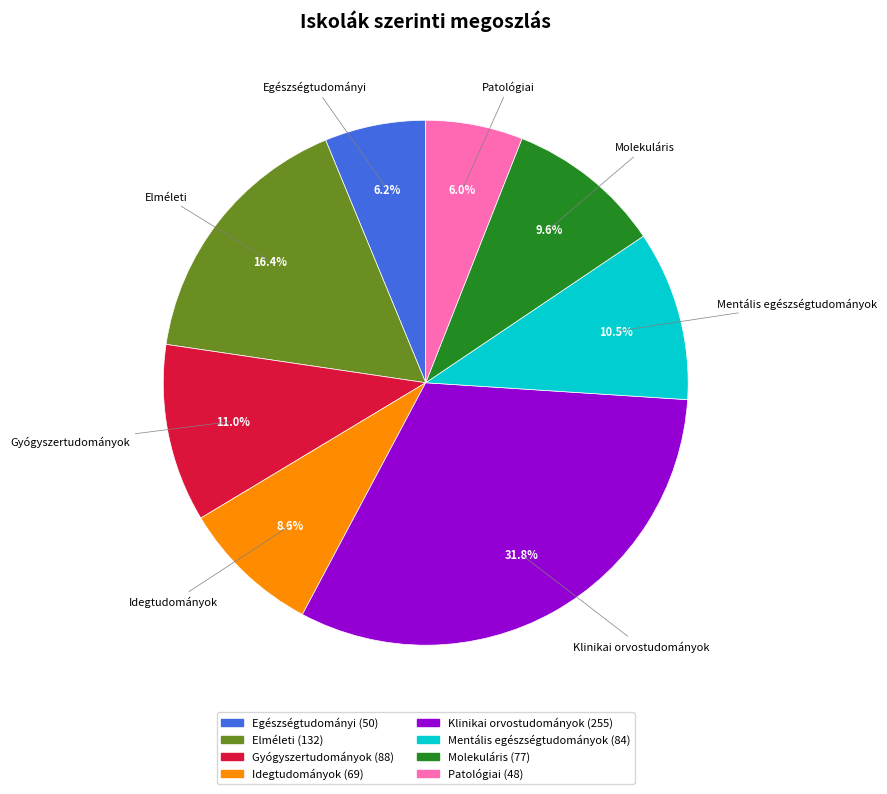

The Molekuláris slice represents 10% of the pie. True or false?

True